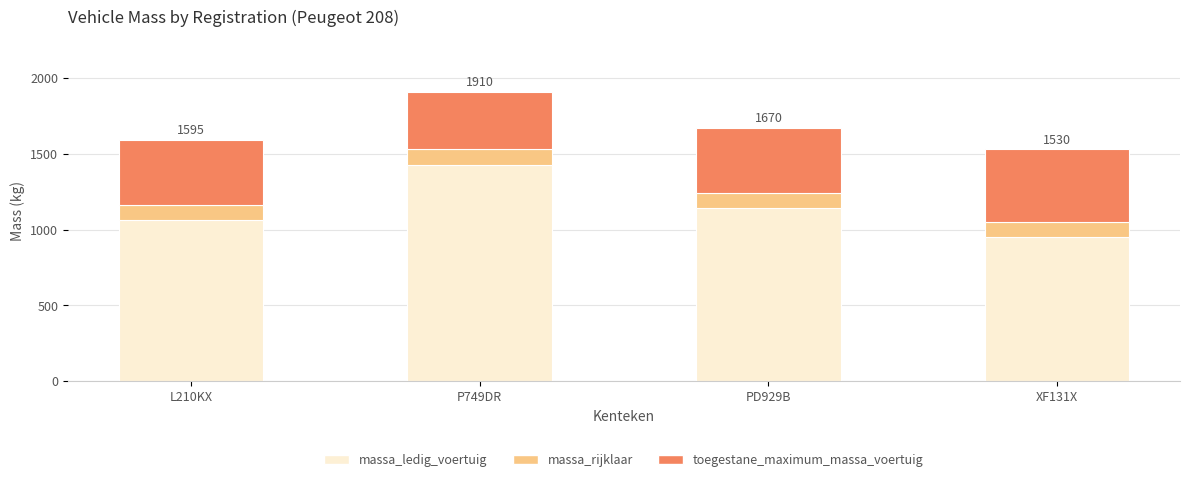

List the labels in order of massa_ledig_voertuig value, smallest first.

XF131X, L210KX, PD929B, P749DR